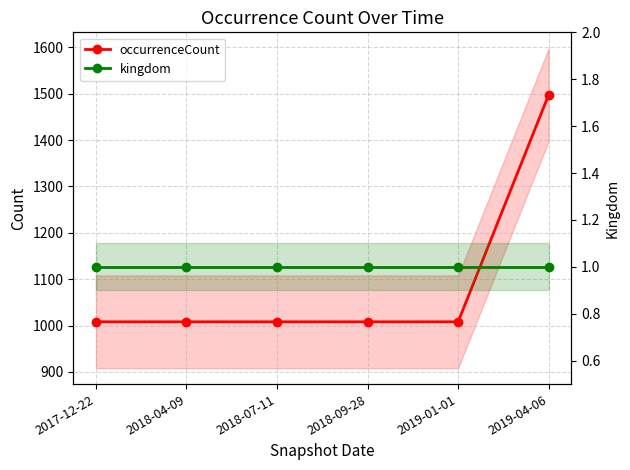

What is the value of the occurrenceCount point at the 4th from the left?

1008